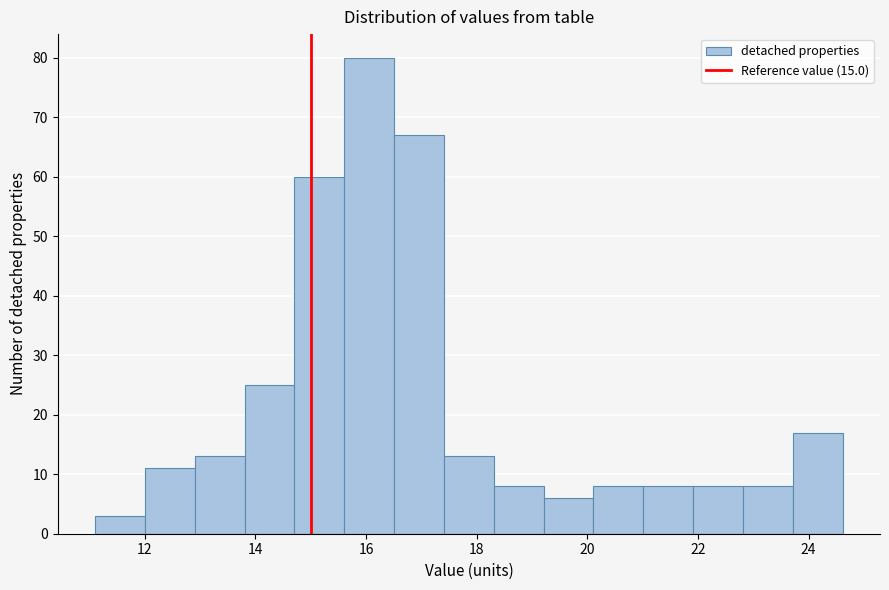

Which range on the x-axis has the tallest bar?

15.6 to 16.6